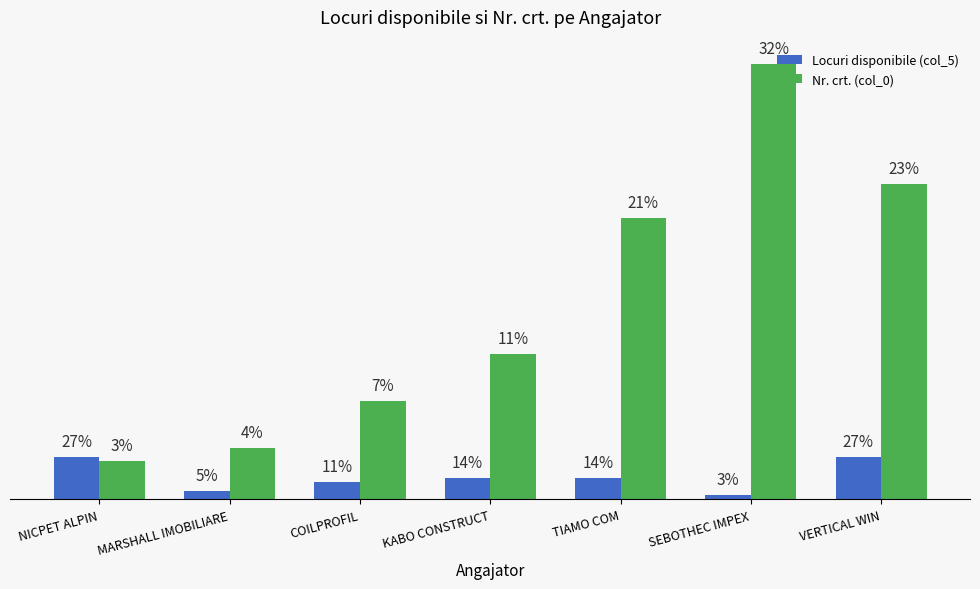

At how many categories does at least one series exceed 44?

3